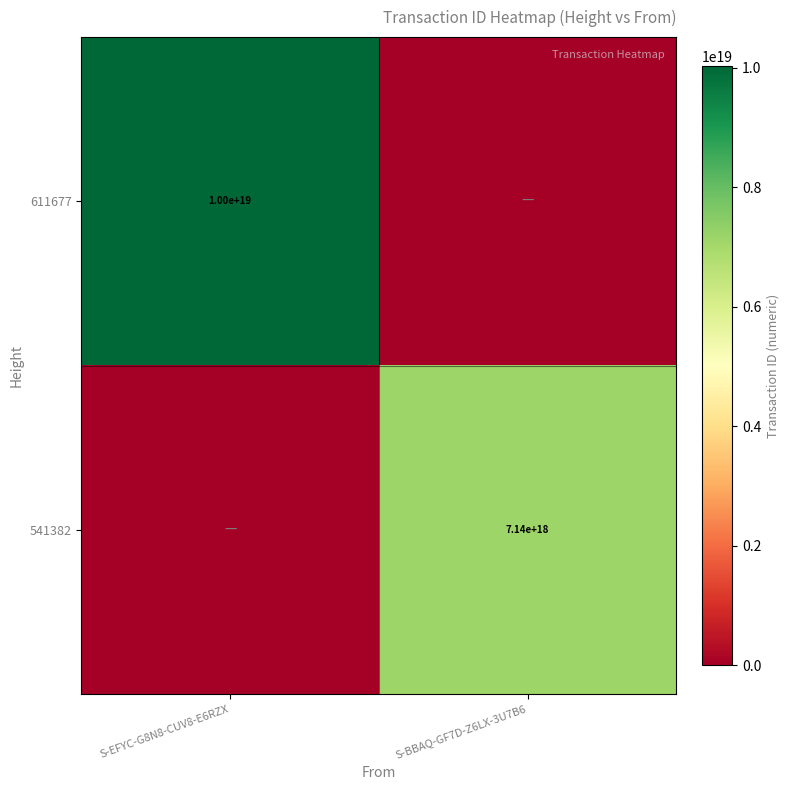

Is it true that 541382 equals 4720704555416901632 at S-BBAQ-GF7D-Z6LX-3U7B6?

False